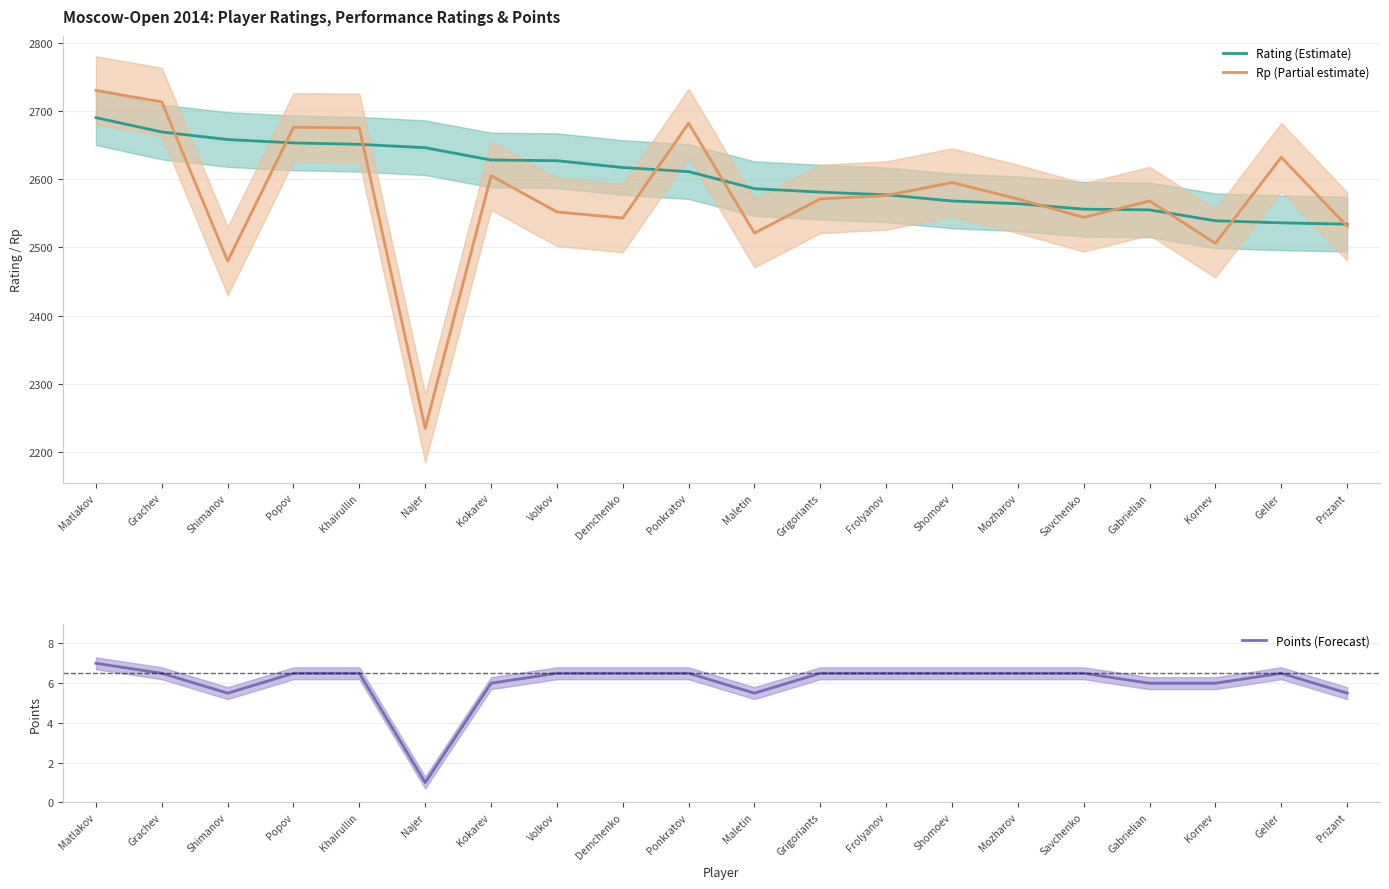

True or false: Rating (Estimate) and Points (Forecast) cross at least once.

False